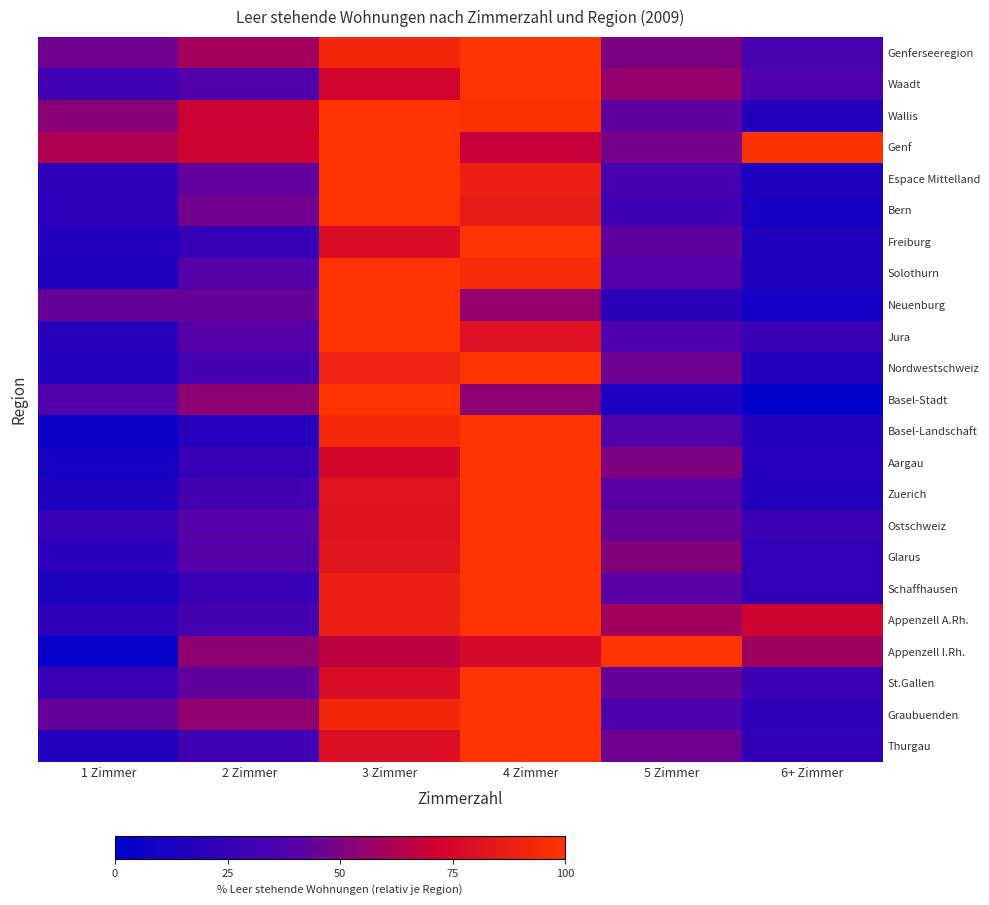

Reading left to right, list all the values displayed in this chart.

Genferseeregion: 1 Zimmer=46.8	2 Zimmer=59.7	3 Zimmer=93.0	4 Zimmer=100.0	5 Zimmer=50.2	6+ Zimmer=34.2
Waadt: 1 Zimmer=30.5	2 Zimmer=38.1	3 Zimmer=73.1	4 Zimmer=100.0	5 Zimmer=55.7	6+ Zimmer=37.4
Wallis: 1 Zimmer=52.9	2 Zimmer=69.8	3 Zimmer=100.0	4 Zimmer=98.1	5 Zimmer=42.7	6+ Zimmer=17.6
Genf: 1 Zimmer=62.5	2 Zimmer=71.2	3 Zimmer=100.0	4 Zimmer=68.3	5 Zimmer=48.1	6+ Zimmer=99.0
Espace Mittelland: 1 Zimmer=22.5	2 Zimmer=43.7	3 Zimmer=100.0	4 Zimmer=88.3	5 Zimmer=33.3	6+ Zimmer=13.4
Bern: 1 Zimmer=21.3	2 Zimmer=47.2	3 Zimmer=100.0	4 Zimmer=86.5	5 Zimmer=30.0	6+ Zimmer=11.3
Freiburg: 1 Zimmer=17.5	2 Zimmer=25.9	3 Zimmer=77.4	4 Zimmer=100.0	5 Zimmer=42.3	6+ Zimmer=14.6
Solothurn: 1 Zimmer=15.1	2 Zimmer=39.3	3 Zimmer=100.0	4 Zimmer=95.0	5 Zimmer=39.0	6+ Zimmer=14.8
Neuenburg: 1 Zimmer=44.8	2 Zimmer=44.2	3 Zimmer=100.0	4 Zimmer=55.8	5 Zimmer=20.6	6+ Zimmer=8.8
Jura: 1 Zimmer=19.9	2 Zimmer=39.8	3 Zimmer=100.0	4 Zimmer=80.1	5 Zimmer=36.4	6+ Zimmer=27.2
Nordwestschweiz: 1 Zimmer=16.8	2 Zimmer=32.7	3 Zimmer=90.0	4 Zimmer=100.0	5 Zimmer=45.8	6+ Zimmer=16.1
Basel-Stadt: 1 Zimmer=38.5	2 Zimmer=54.2	3 Zimmer=100.0	4 Zimmer=53.9	5 Zimmer=13.2	6+ Zimmer=1.3
Basel-Landschaft: 1 Zimmer=6.0	2 Zimmer=18.1	3 Zimmer=94.0	4 Zimmer=100.0	5 Zimmer=39.0	6+ Zimmer=17.3
Aargau: 1 Zimmer=10.4	2 Zimmer=25.1	3 Zimmer=74.6	4 Zimmer=100.0	5 Zimmer=50.4	6+ Zimmer=18.0
Zuerich: 1 Zimmer=15.2	2 Zimmer=32.0	3 Zimmer=81.9	4 Zimmer=100.0	5 Zimmer=41.2	6+ Zimmer=16.2
Ostschweiz: 1 Zimmer=25.3	2 Zimmer=40.6	3 Zimmer=81.5	4 Zimmer=100.0	5 Zimmer=45.0	6+ Zimmer=27.6
Glarus: 1 Zimmer=20.2	2 Zimmer=39.5	3 Zimmer=82.4	4 Zimmer=100.0	5 Zimmer=51.3	6+ Zimmer=23.5
Schaffhausen: 1 Zimmer=13.6	2 Zimmer=26.5	3 Zimmer=89.4	4 Zimmer=100.0	5 Zimmer=40.9	6+ Zimmer=23.5
Appenzell A.Rh.: 1 Zimmer=21.5	2 Zimmer=32.9	3 Zimmer=88.6	4 Zimmer=100.0	5 Zimmer=59.5	6+ Zimmer=72.2
Appenzell I.Rh.: 1 Zimmer=4.2	2 Zimmer=54.2	3 Zimmer=66.7	4 Zimmer=75.0	5 Zimmer=100.0	6+ Zimmer=58.3
St.Gallen: 1 Zimmer=26.6	2 Zimmer=43.0	3 Zimmer=77.4	4 Zimmer=100.0	5 Zimmer=44.2	6+ Zimmer=27.9
Graubuenden: 1 Zimmer=44.2	2 Zimmer=54.9	3 Zimmer=92.7	4 Zimmer=100.0	5 Zimmer=36.3	6+ Zimmer=22.1
Thurgau: 1 Zimmer=16.2	2 Zimmer=31.2	3 Zimmer=78.6	4 Zimmer=100.0	5 Zimmer=46.3	6+ Zimmer=24.2